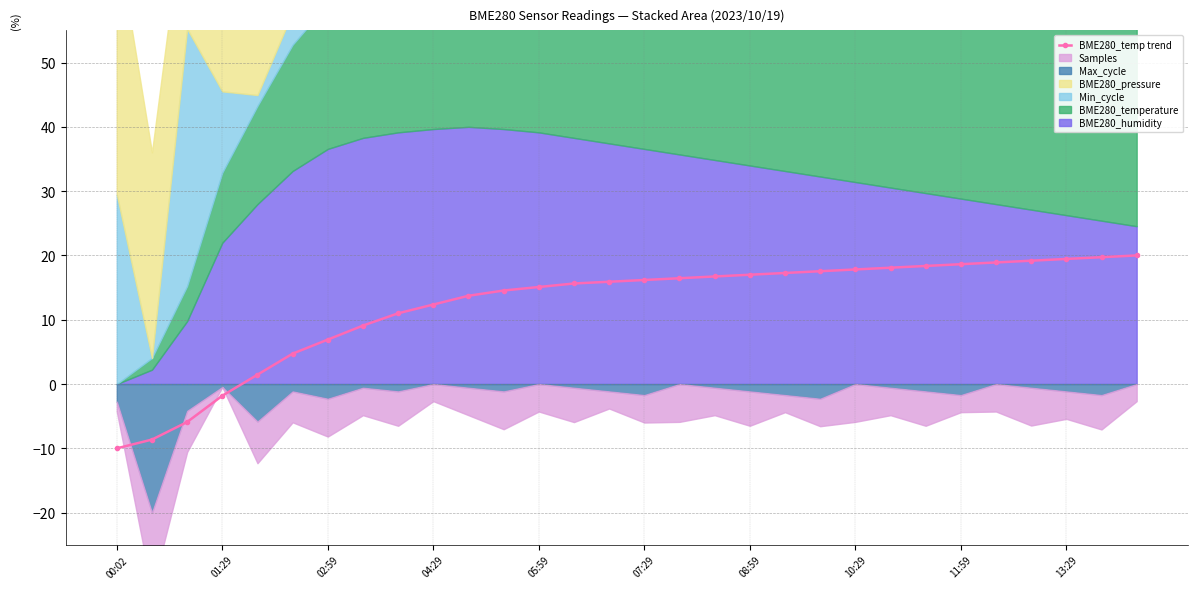

True or false: the data has more than 1 interior local peaks.

False